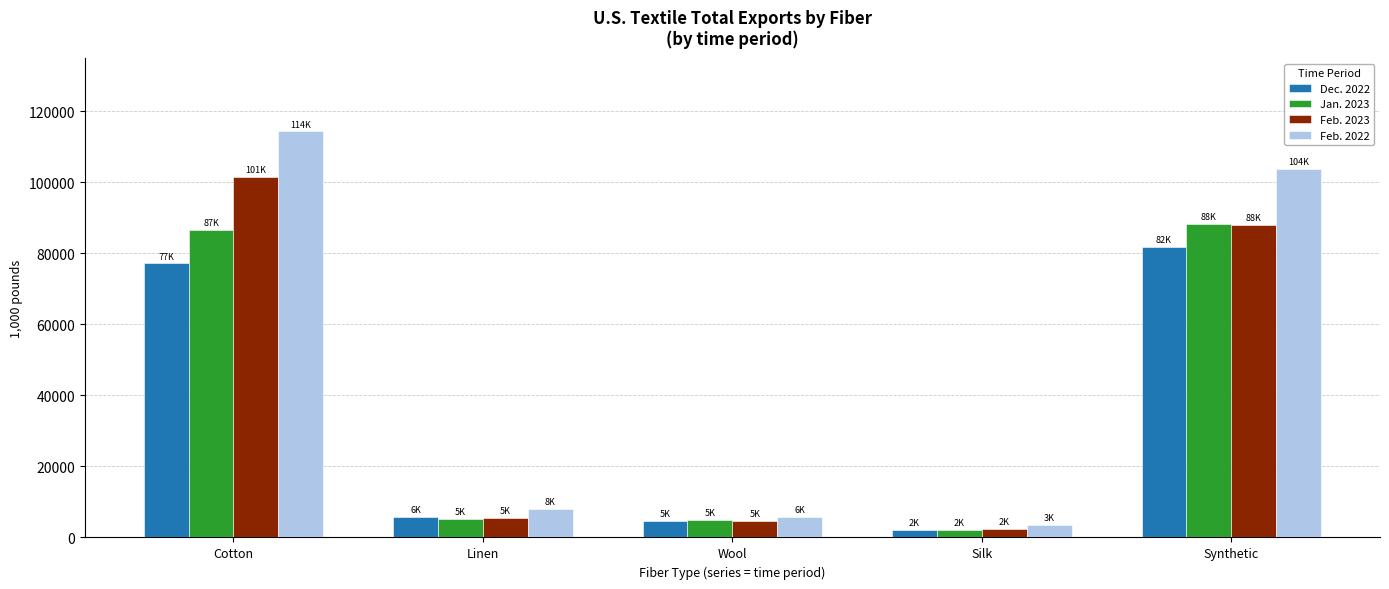

What is the label of the 4th bar from the left?

Silk